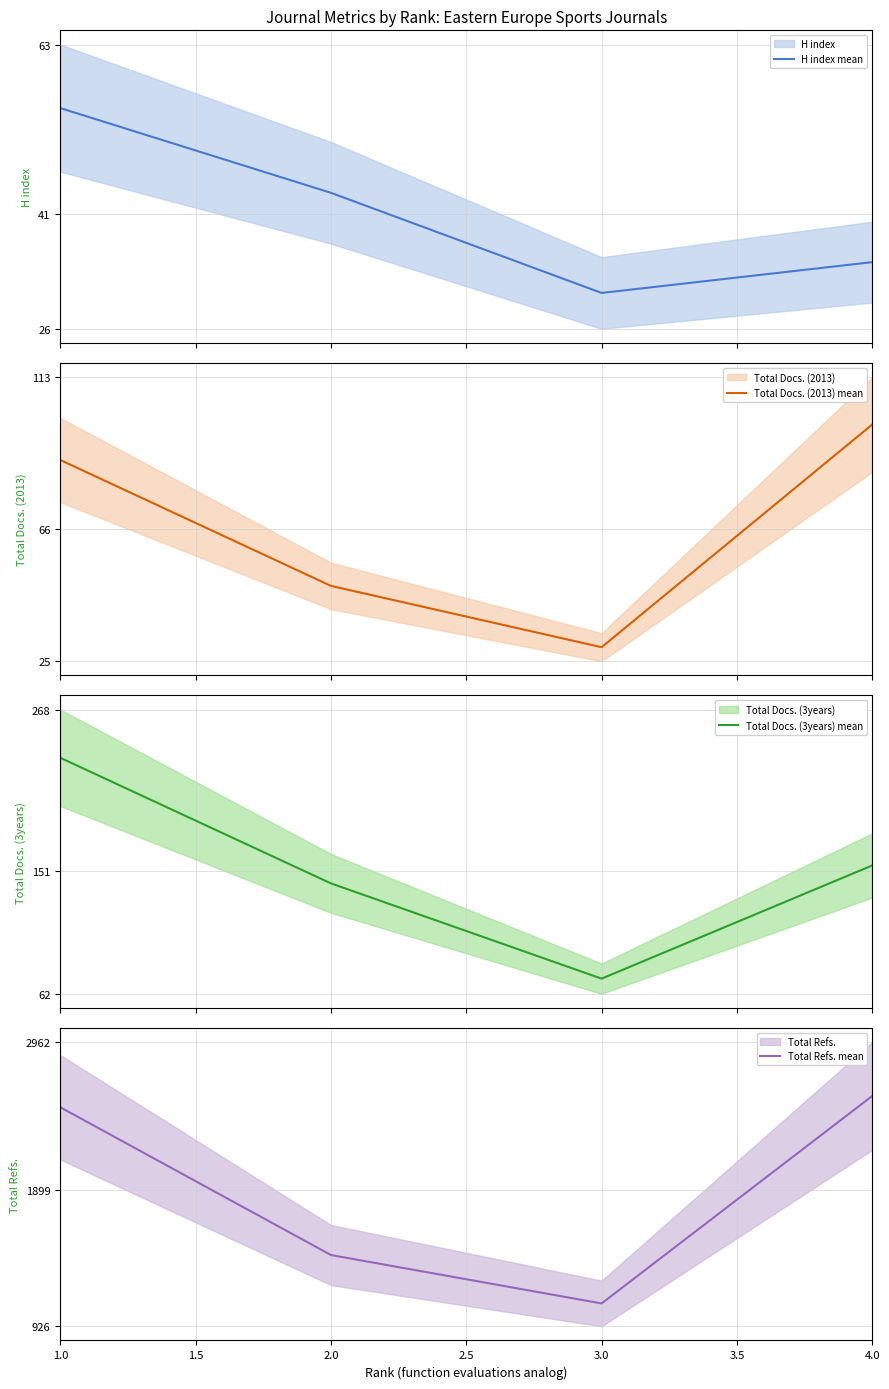

What is the maximum value for H index mean?

55